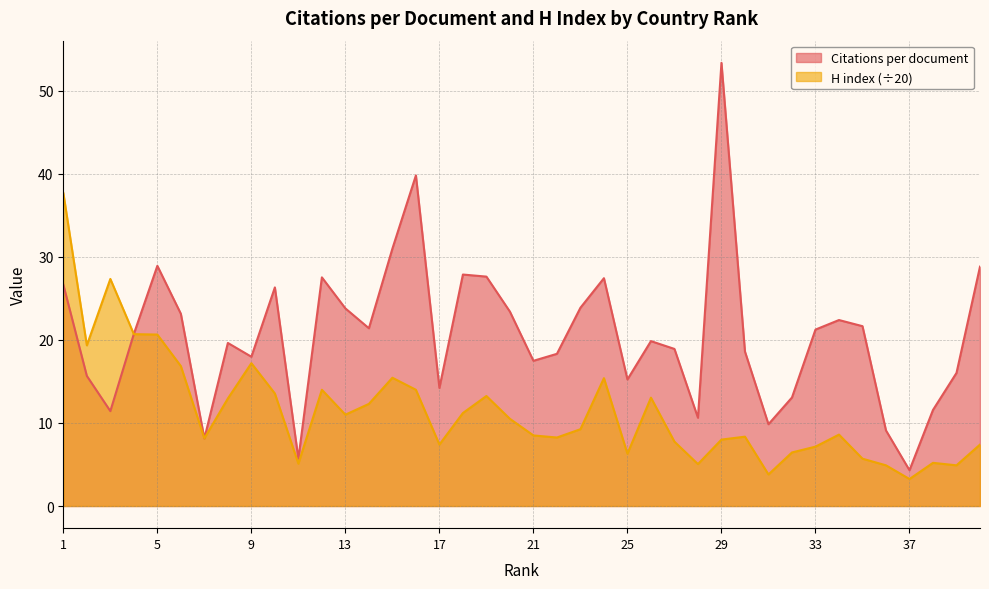

Rank the series at 30 from highest to lowest value.

Citations per document, H index